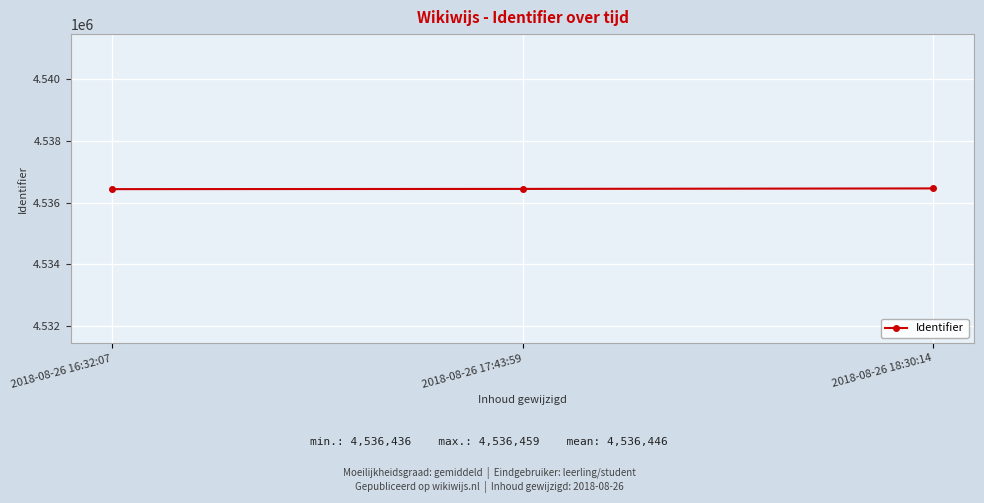

What value does the data have at 2018-08-26 16:32:07?

4536436